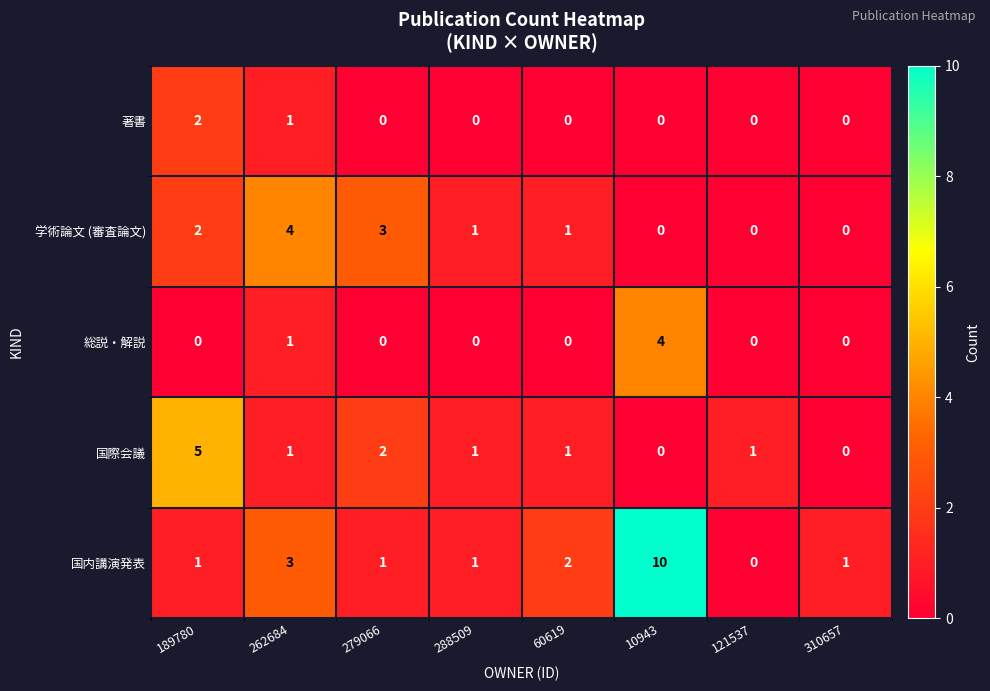

Which series has the largest range (max minus min)?

国内講演発表